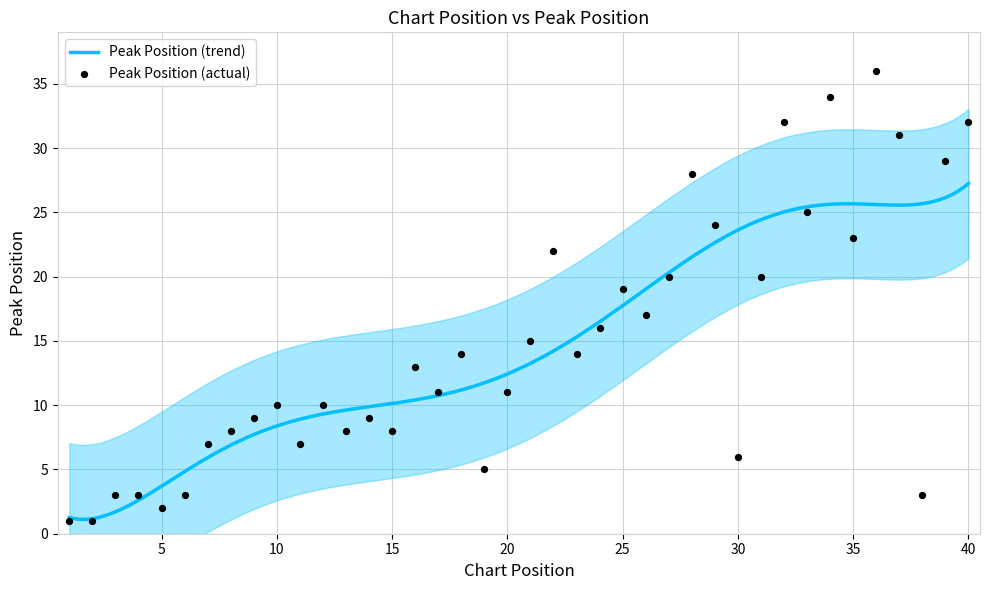

What is the change in value from 1 to 37?

+30